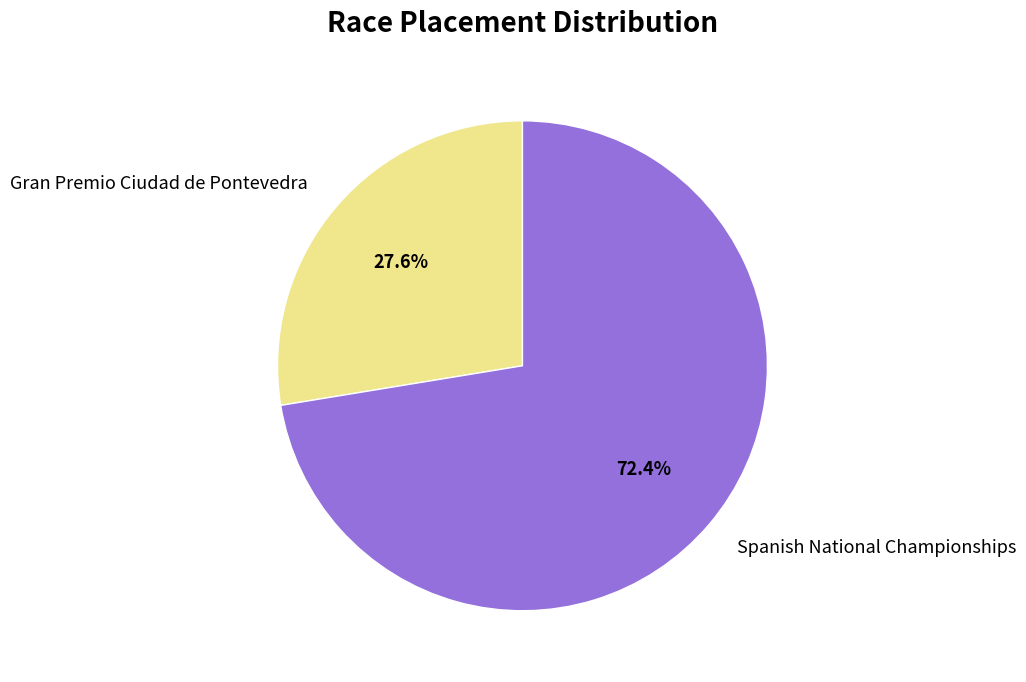

To the nearest percent, what is the combined percentage of Gran Premio Ciudad de Pontevedra and Spanish National Championships?

100%